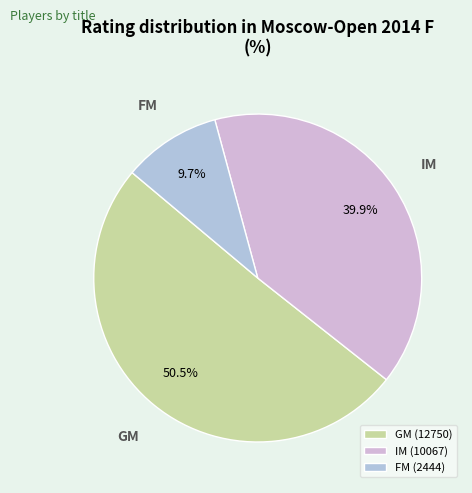

Is FM the majority of the pie?

No